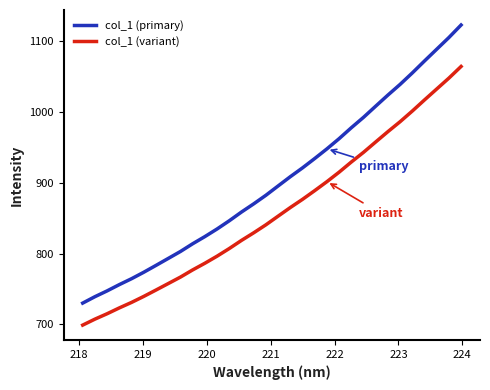

What is the highest value of the col_1 (variant) series?

1064.6